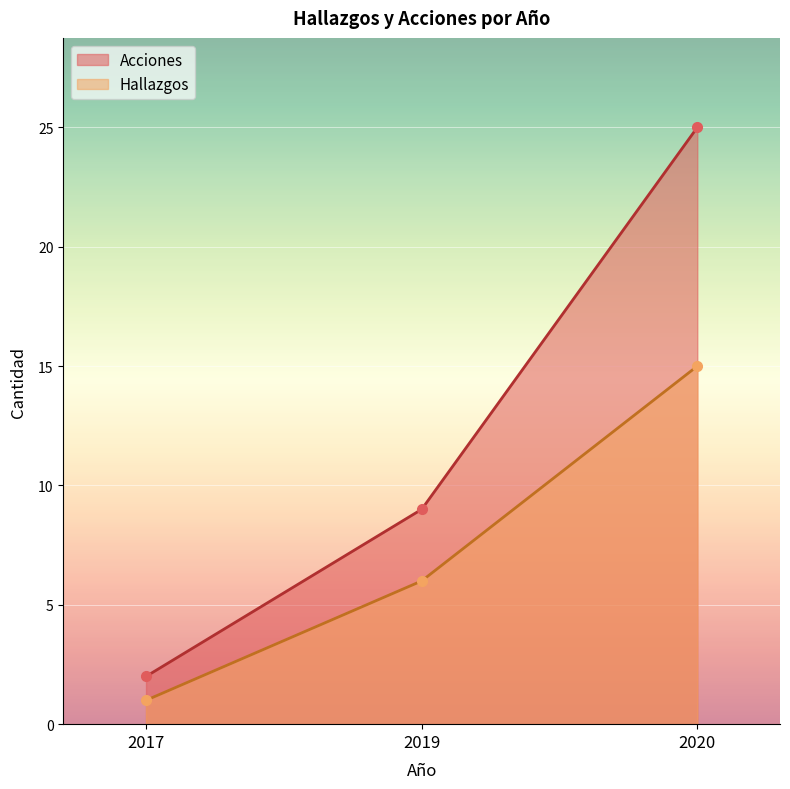

Which series has the largest range (max minus min)?

Acciones